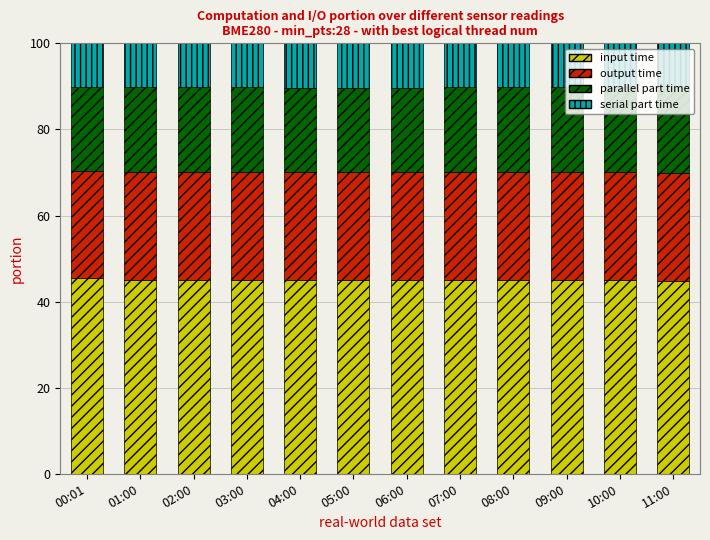

What is the total value across all series at 00:01?

100.0